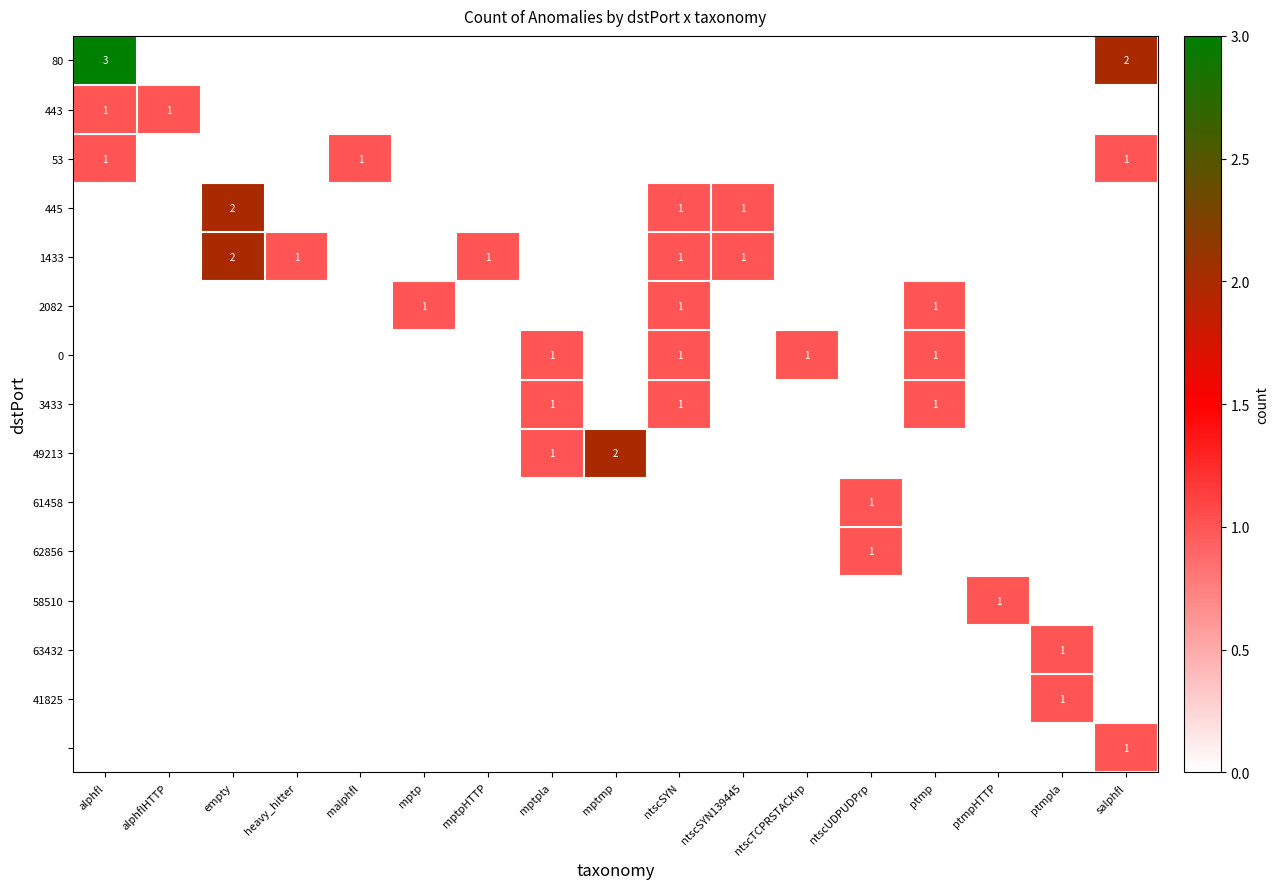

Count the number of categories in the chart.

17